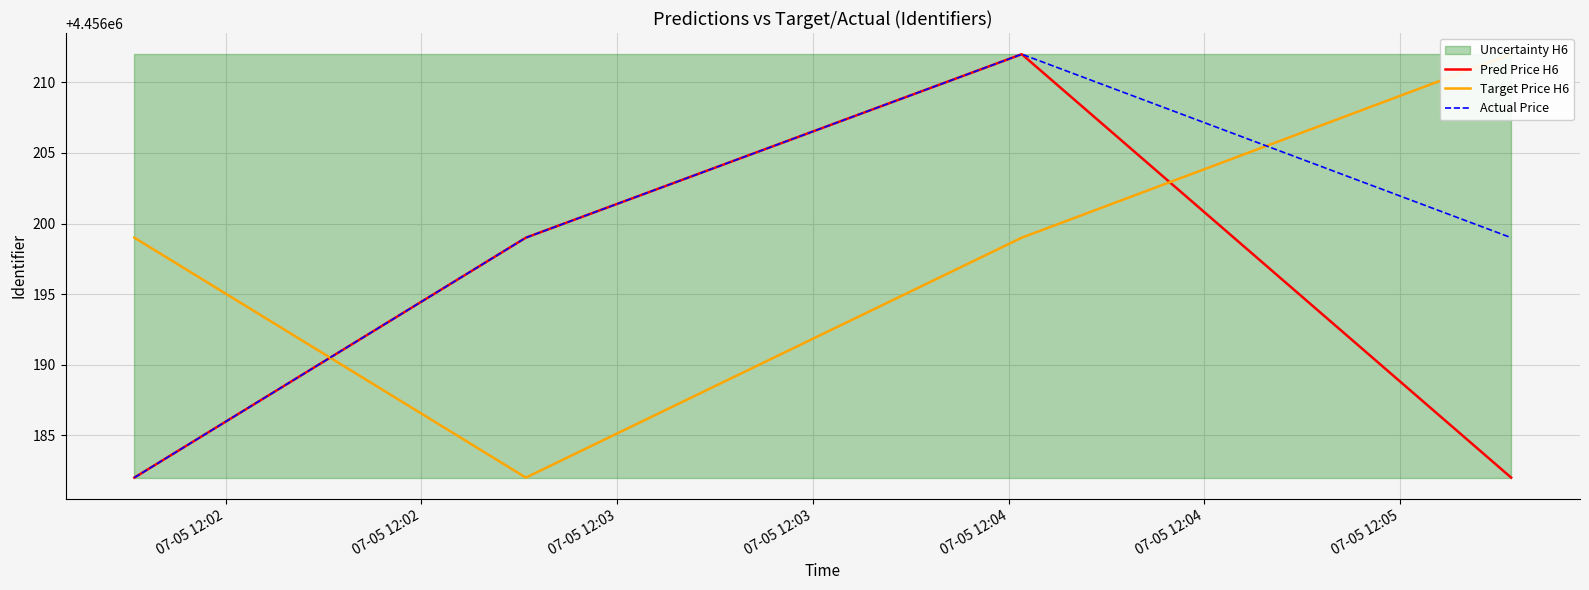

What is the value of the Pred Price H6 point at the 3rd from the left?

4456212